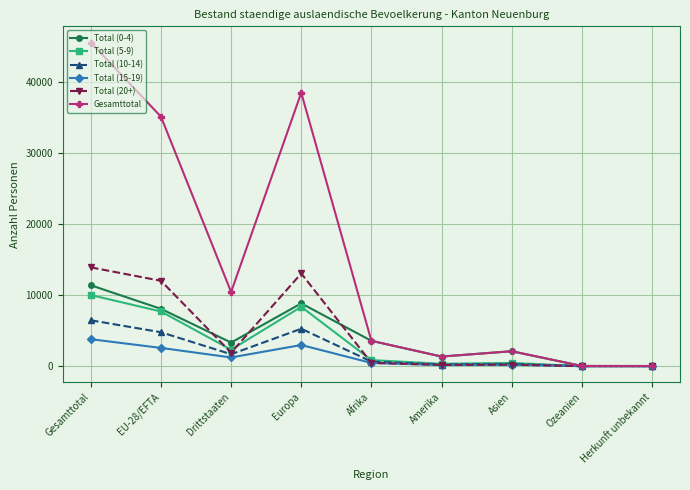

What is the average value of the Total (5-9) series?

3341